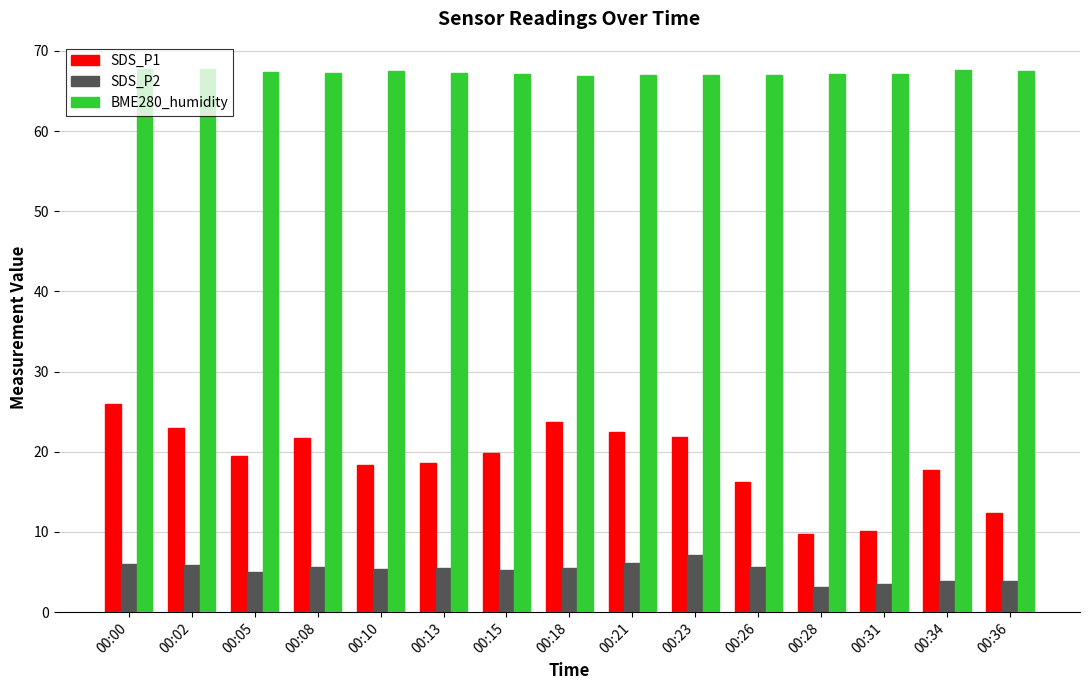

At which label does SDS_P1 reach its peak?

00:00